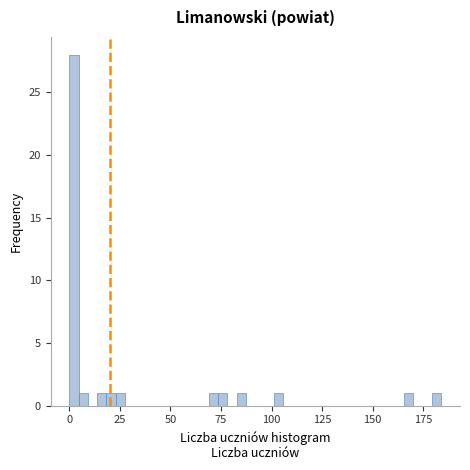

Read against the x-axis, roughly where is the centre of the tallest bar?

0